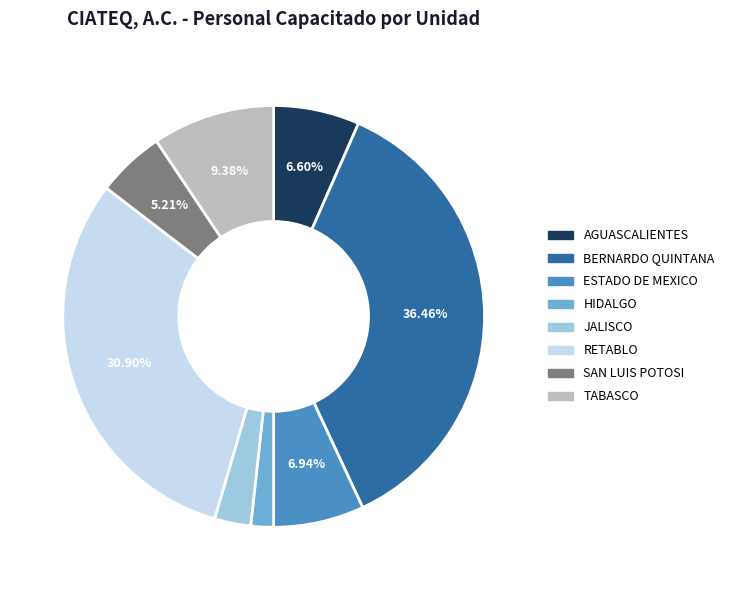

To the nearest percent, what is the combined percentage of ESTADO DE MEXICO and JALISCO?

10%